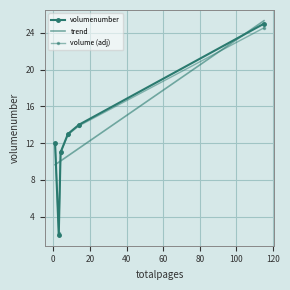

Which series has the largest total across all categories?

trend